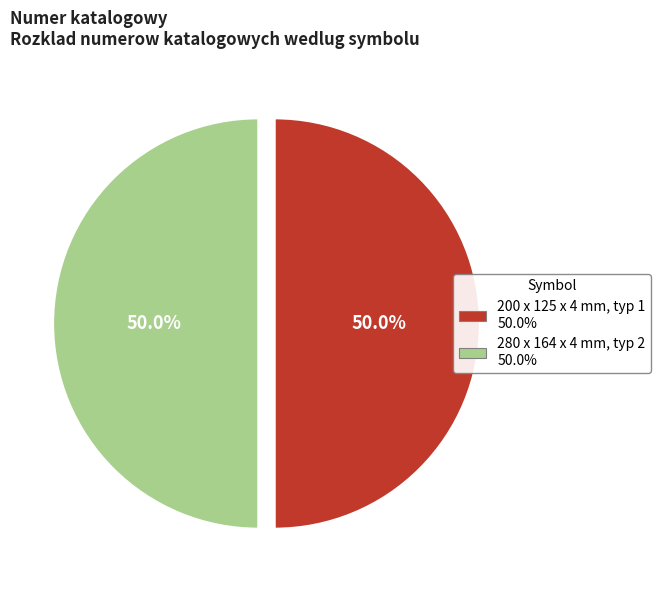

The 280 x 164 x 4 mm, typ 2 slice represents 44% of the pie. True or false?

False